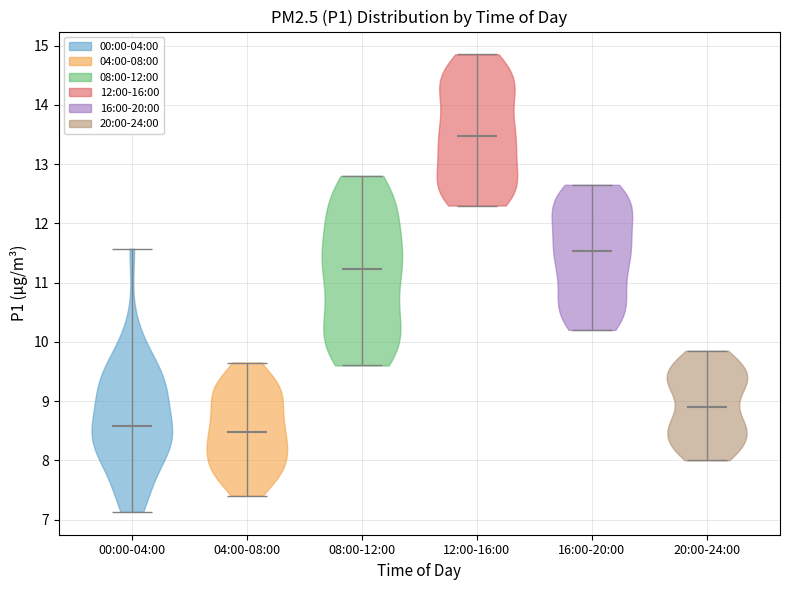

What is the lowest point the violin for 04:00-08:00 reaches on the y-axis? The values are not printed on the chart, so give them approximately, as read against the axis.

7.4